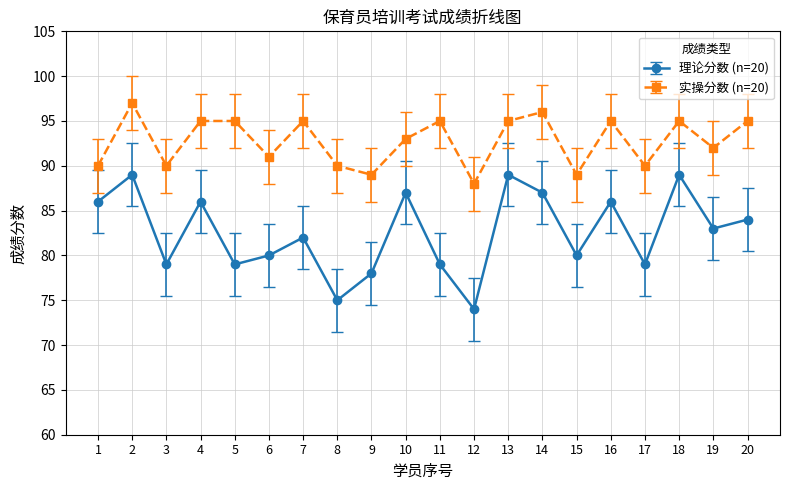

True or false: 理论分数 (n=20) and 实操分数 (n=20) cross at least once.

False